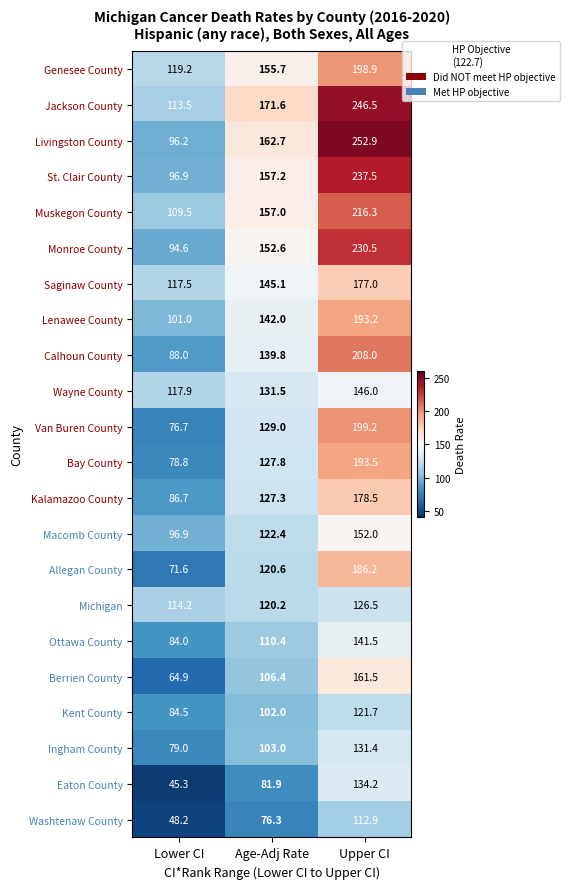

What is the total value across all series at Age-Adj Rate?

2842.5